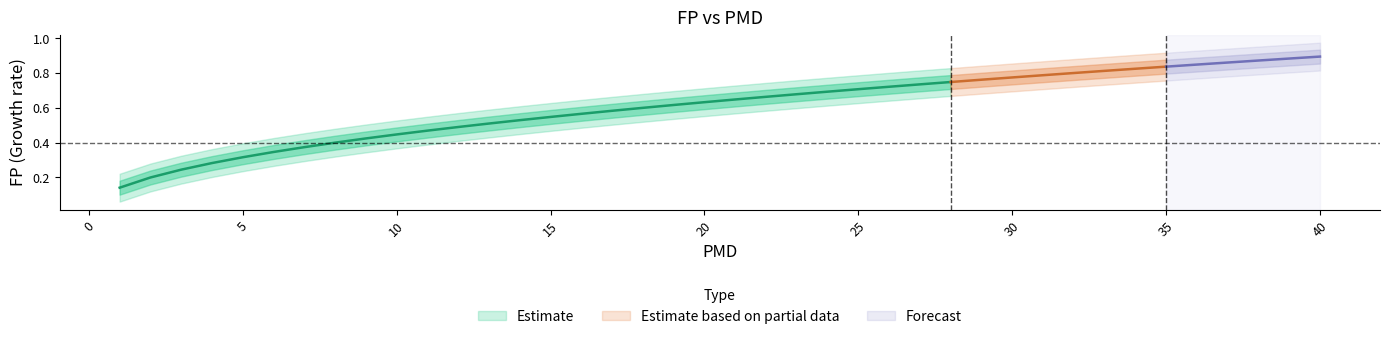

Reading left to right, extract all data points from this chart.

1=0.1	2=0.2	3=0.2	4=0.3	5=0.3	6=0.3	7=0.4	8=0.4	9=0.4	10=0.4	11=0.5	12=0.5	13=0.5	14=0.5	15=0.5	16=0.6	17=0.6	18=0.6	19=0.6	20=0.6	21=0.6	22=0.7	23=0.7	24=0.7	25=0.7	26=0.7	27=0.7	28=0.7	29=0.8	30=0.8	31=0.8	32=0.8	33=0.8	34=0.8	35=0.8	36=0.8	37=0.9	38=0.9	39=0.9	40=0.9